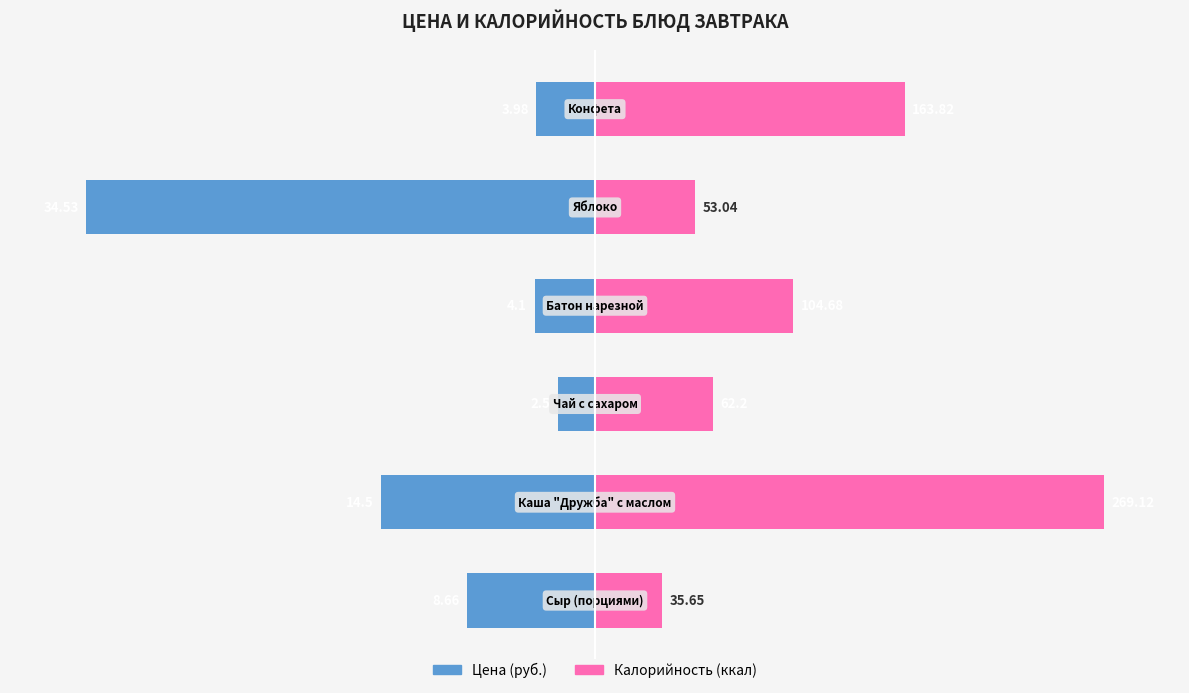

What are all the series names shown in the legend?

Цена, Калорийность